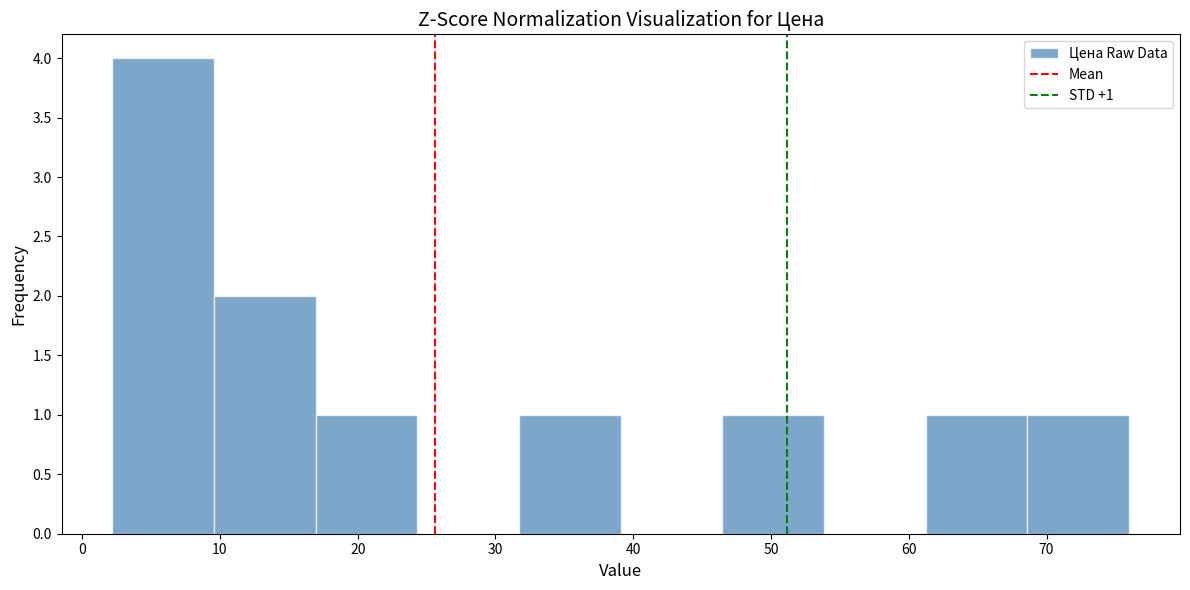

Which range on the x-axis has the tallest bar?

2 to 10